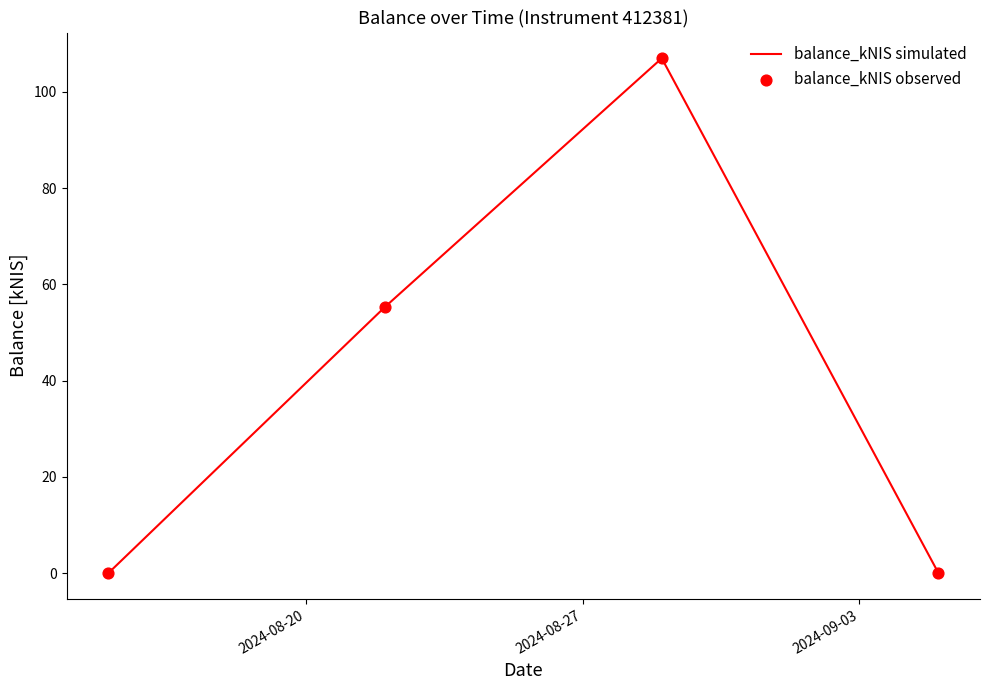

What is the greatest value displayed?

107.0